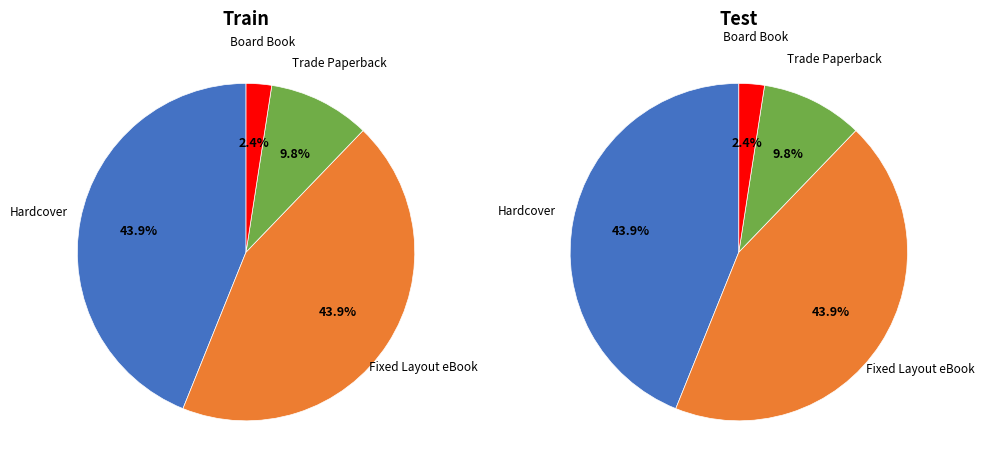

Does any single category account for the majority?

No